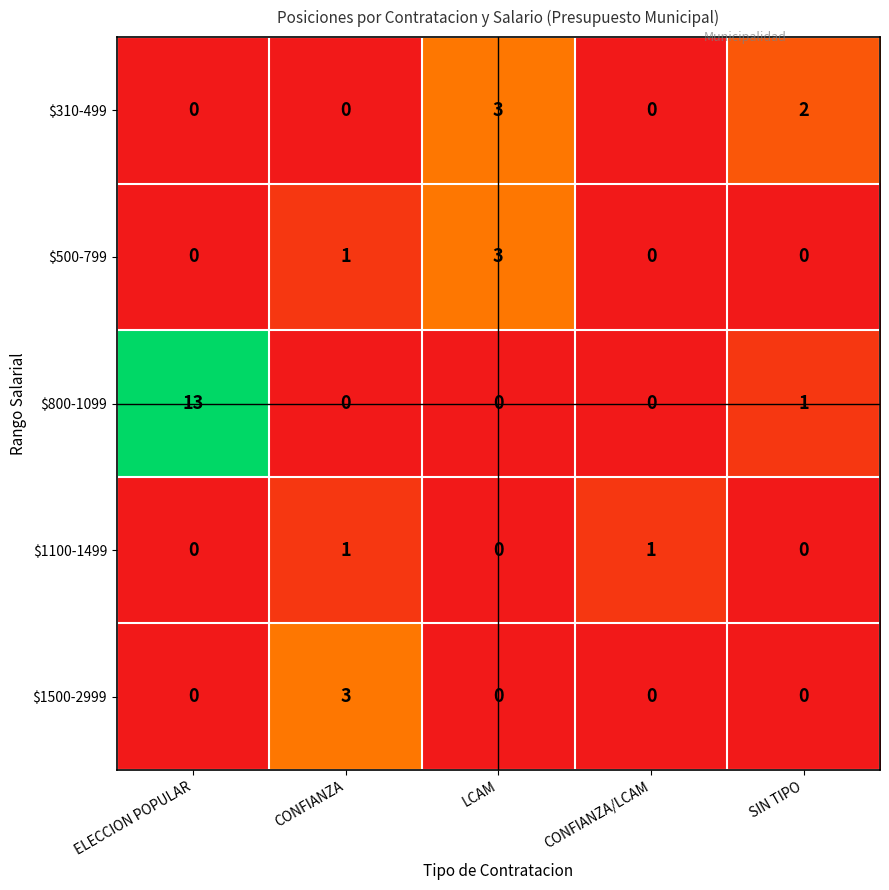

True or false: $310-499 has a value of 0 at ELECCION POPULAR.

True